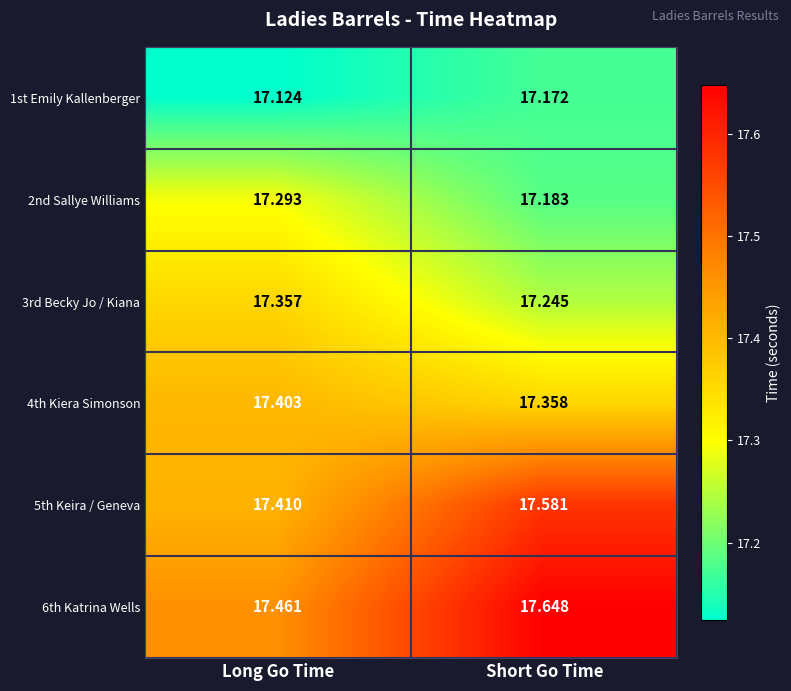

Between Long Go Time and Short Go Time, which series saw the biggest shift?

6th Katrina Wells